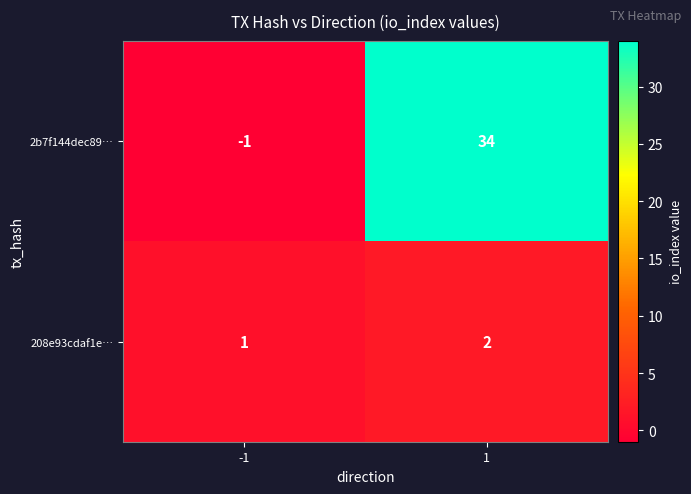

Rank the series by their average value, from lowest to highest.

208e93cdaf1e…, 2b7f144dec89…